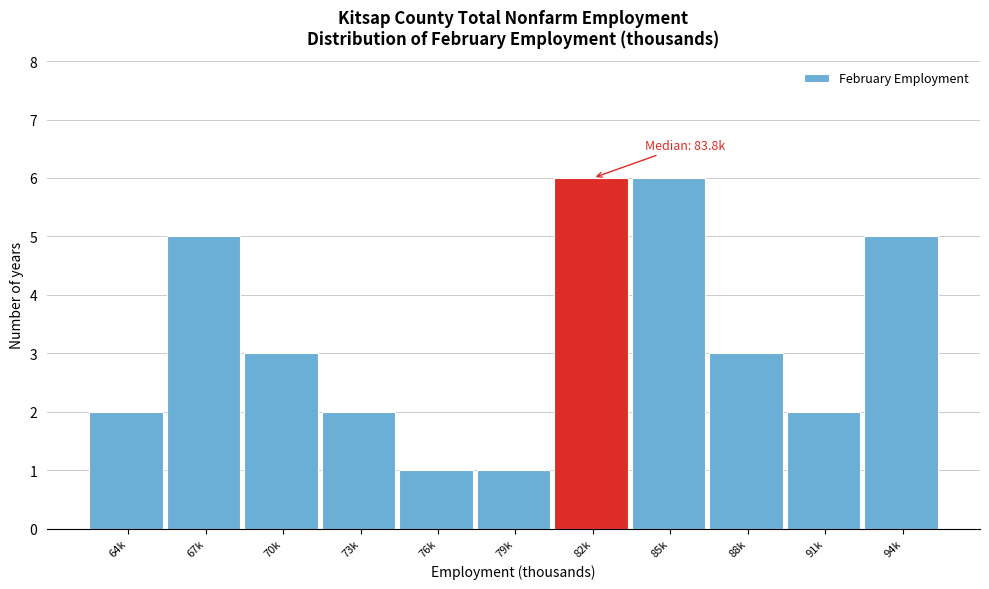

Reading right to left, transcribe all the data shown in this chart.

5	2	3	6	6	1	1	2	3	5	2